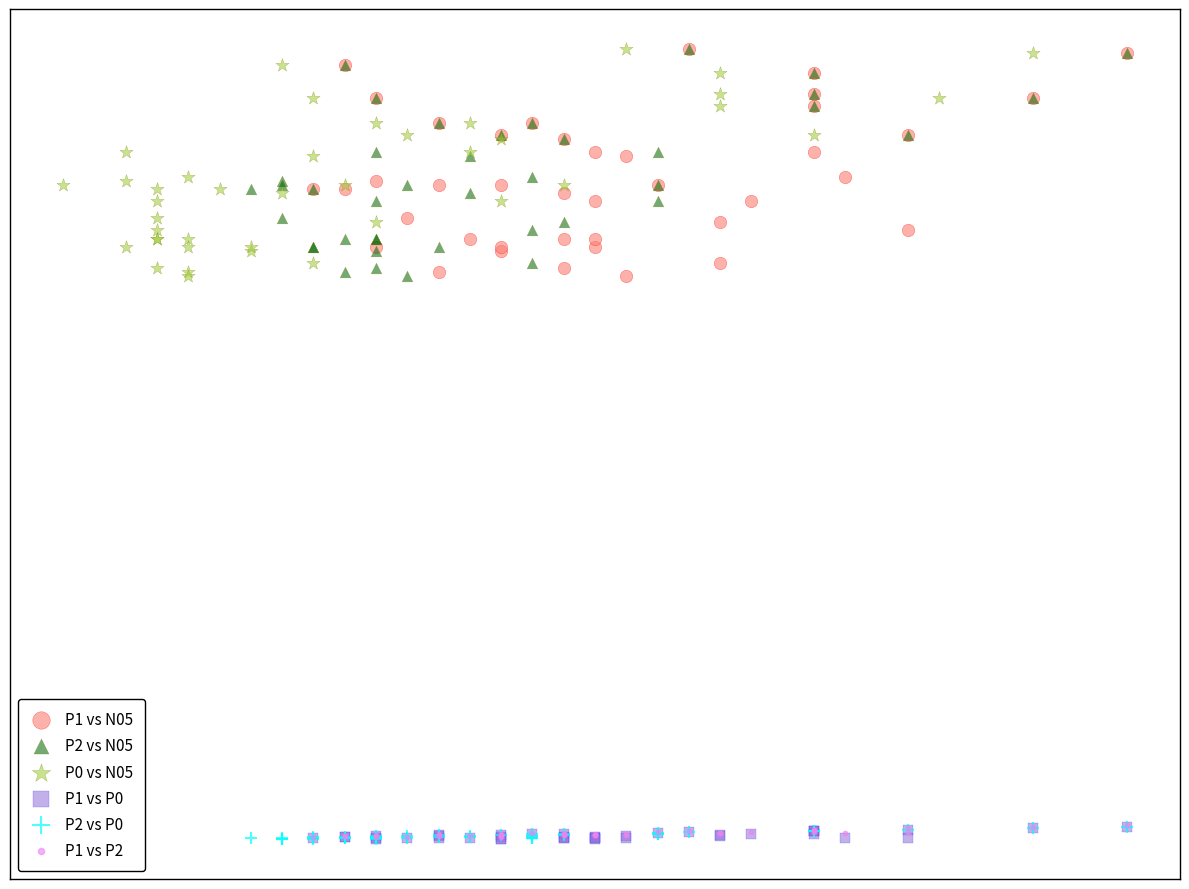

What are all the series names shown in the legend?

P1 vs N05, P2 vs N05, P0 vs N05, P1 vs P0, P2 vs P0, P1 vs P2